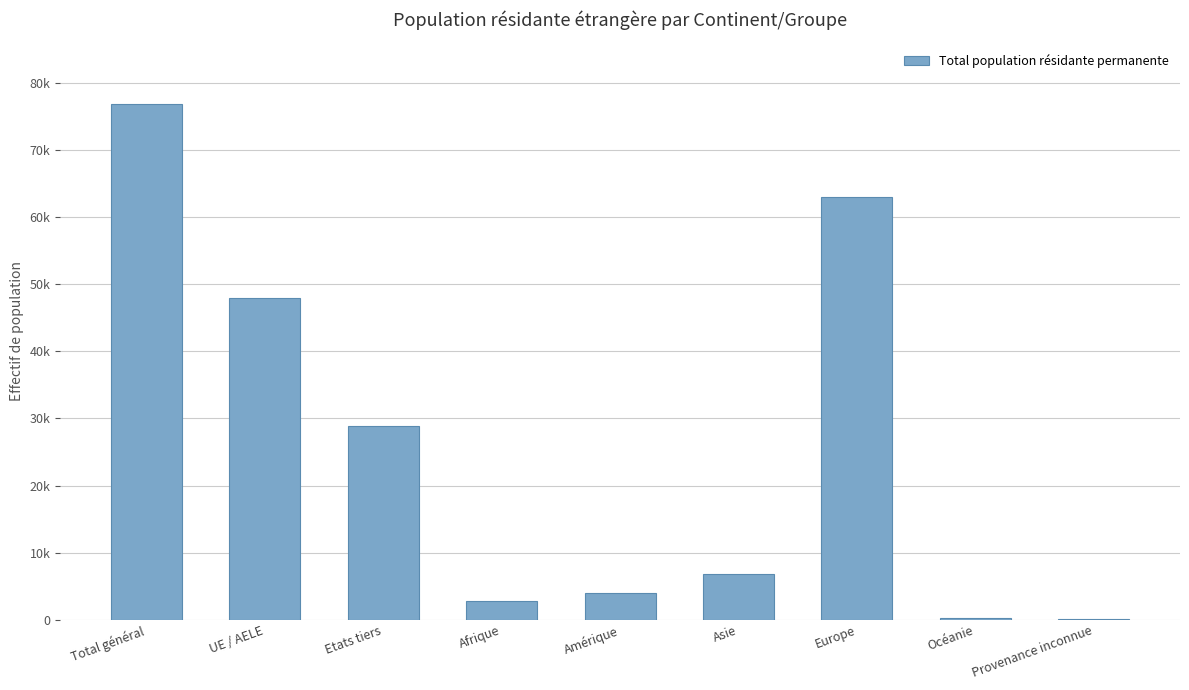

What is the sum of the values at Océanie and Amérique?

4178